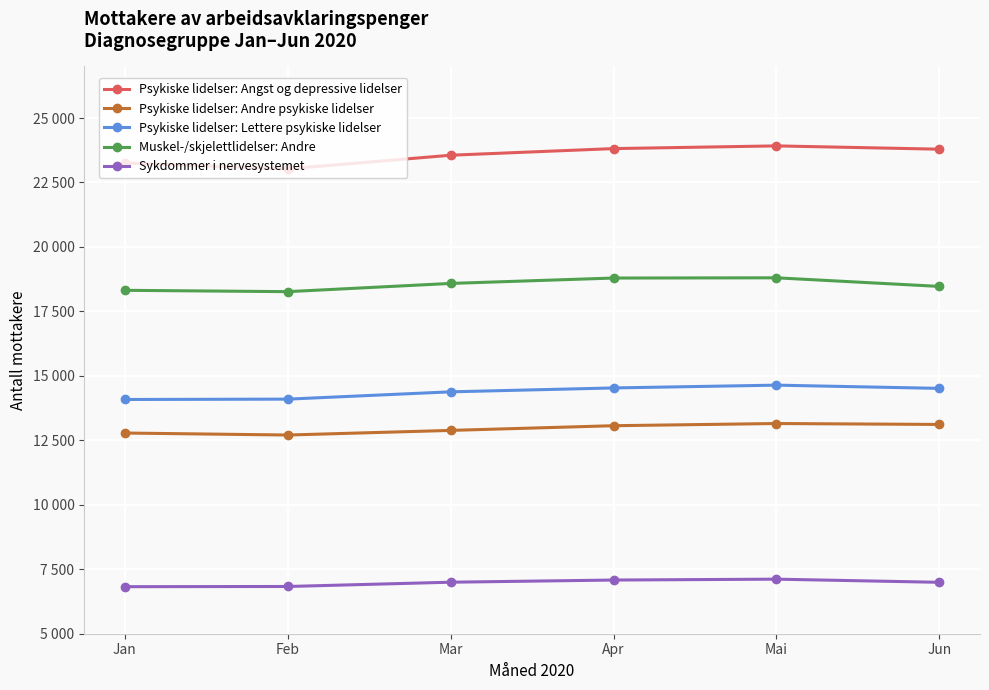

What is the sum of all Sykdommer i nervesystemet values?

41846